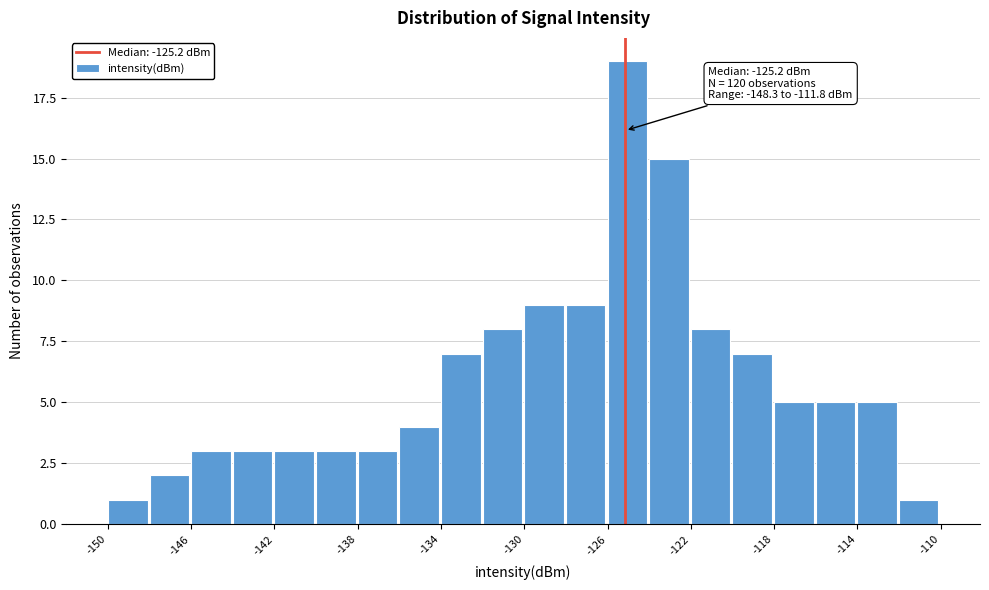

Over which range of the x-axis is the bar tallest?

-126 to -124